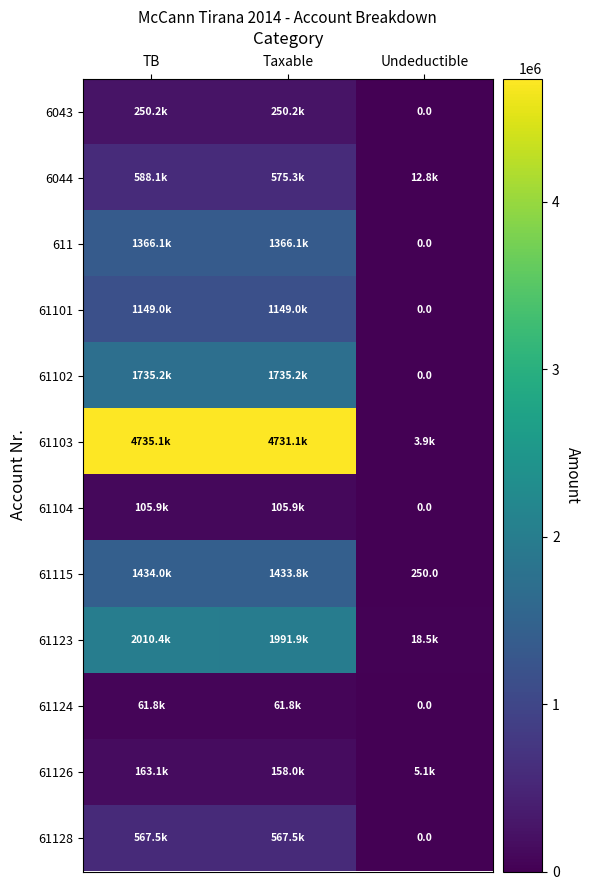

At Taxable, list the series in order from smallest to largest.

61124, 61104, 61126, 6043, 61128, 6044, 61101, 611, 61115, 61102, 61123, 61103